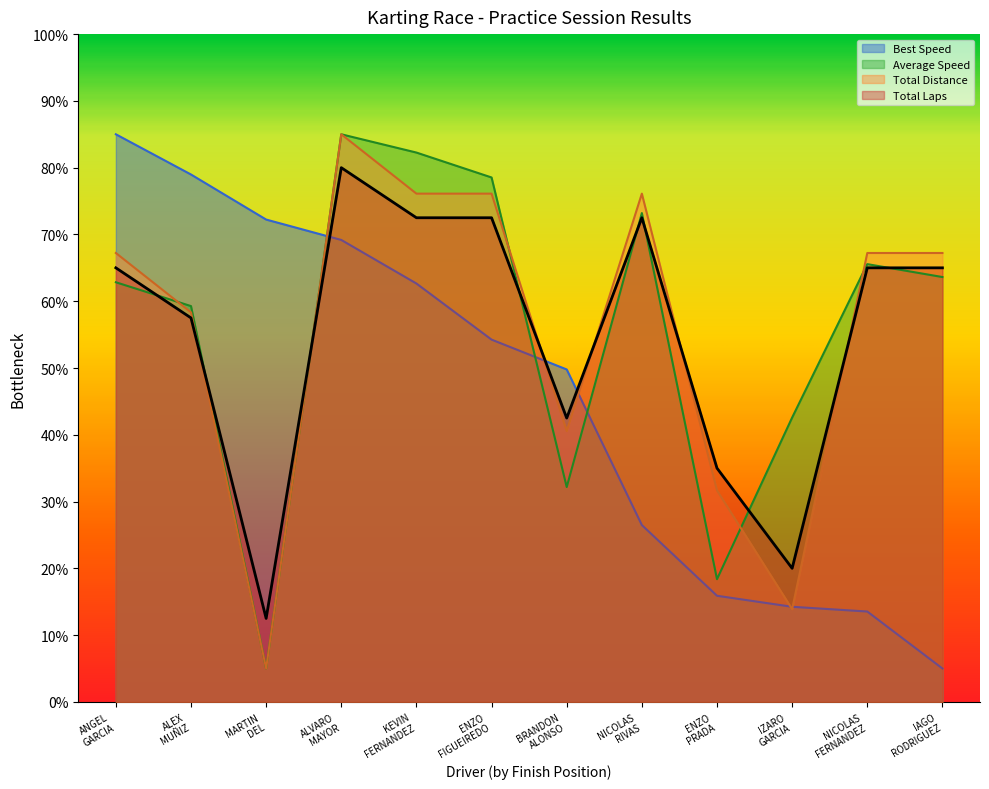

What is the label of the 7th point from the left?

BRANDON ALONSO